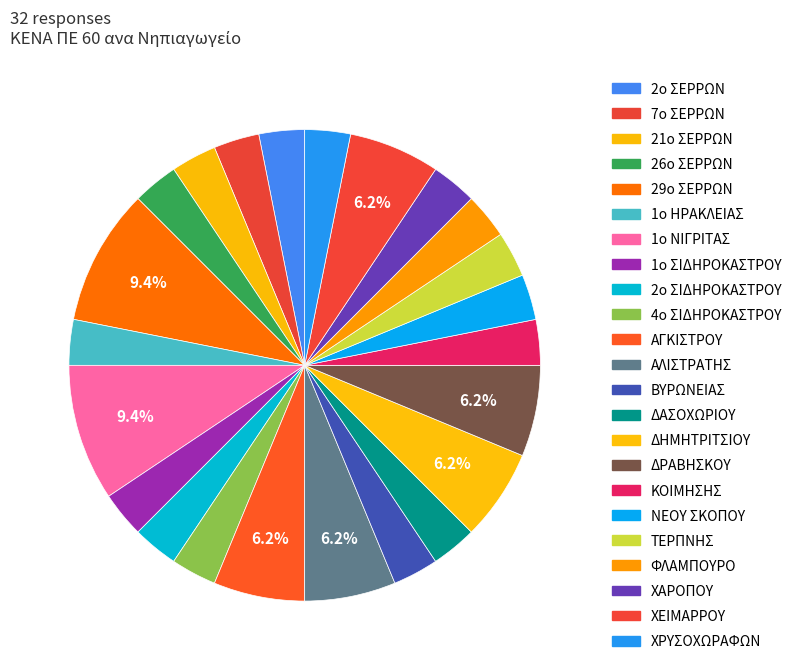

Which slice is the largest?

29ο ΣΕΡΡΩΝ